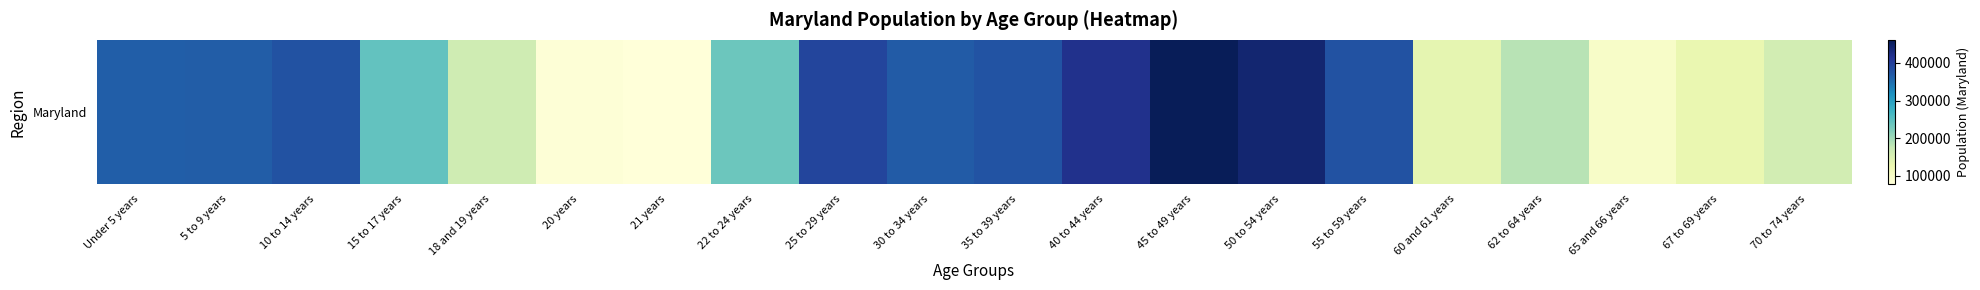

What is the change in value from 5 to 9 years to 20 years?

-285855